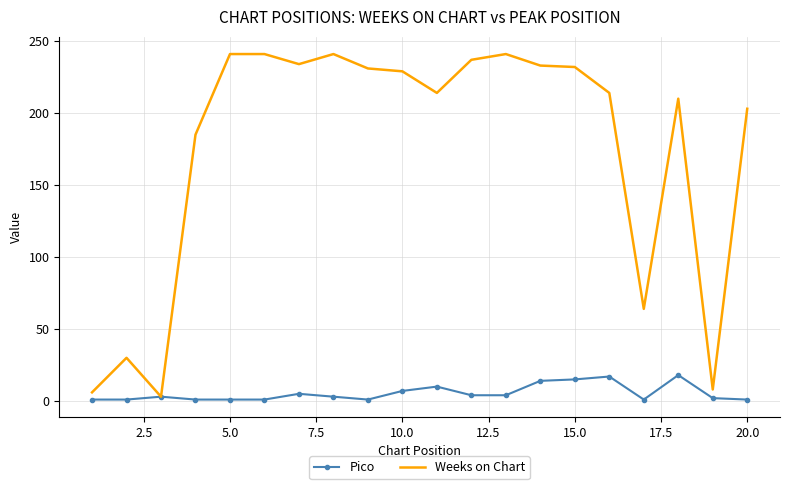

Which series has the largest total across all categories?

Weeks on Chart